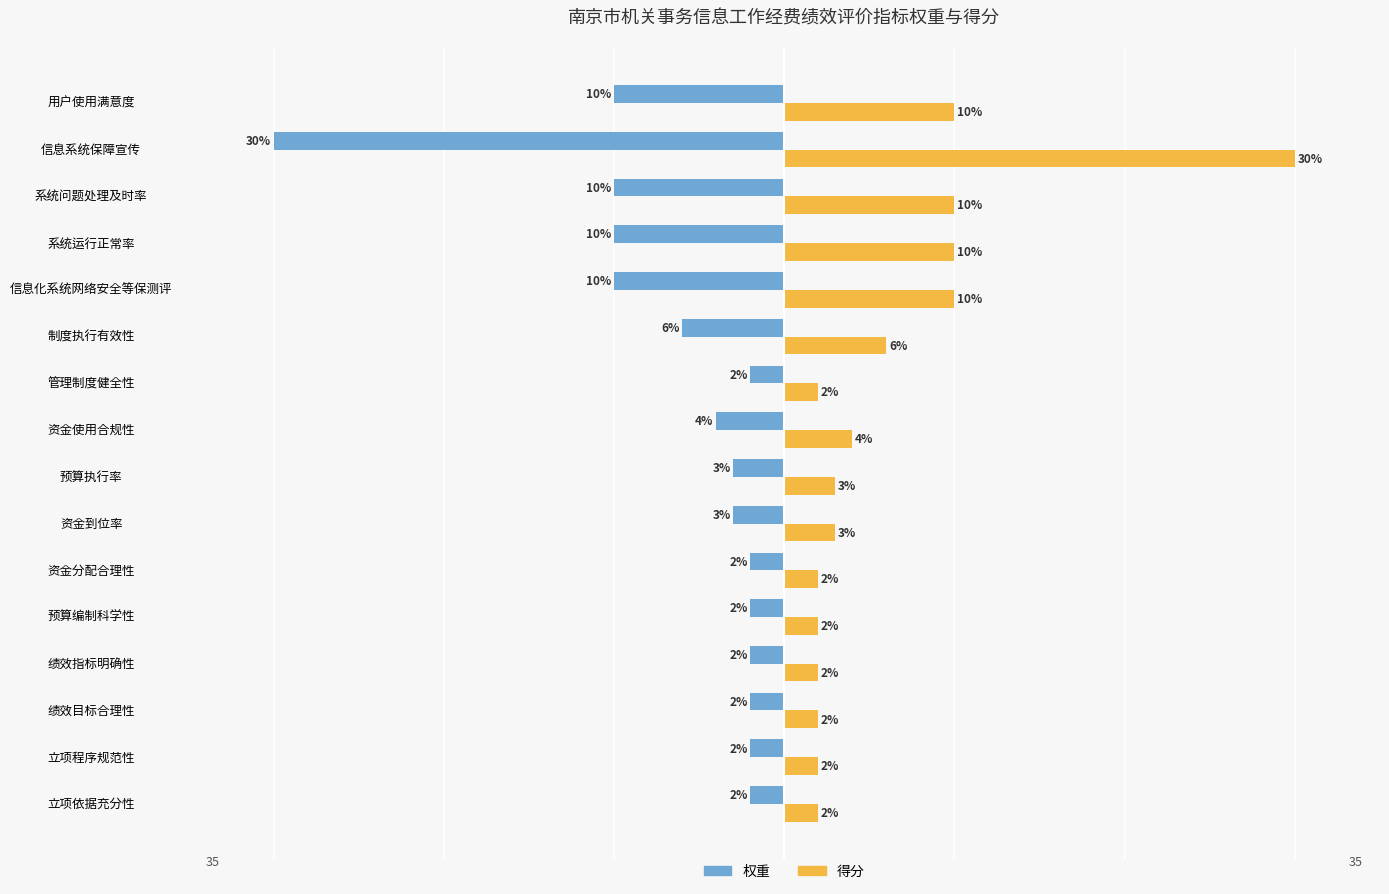

List the series in order of their peak value, highest first.

得分, 权重